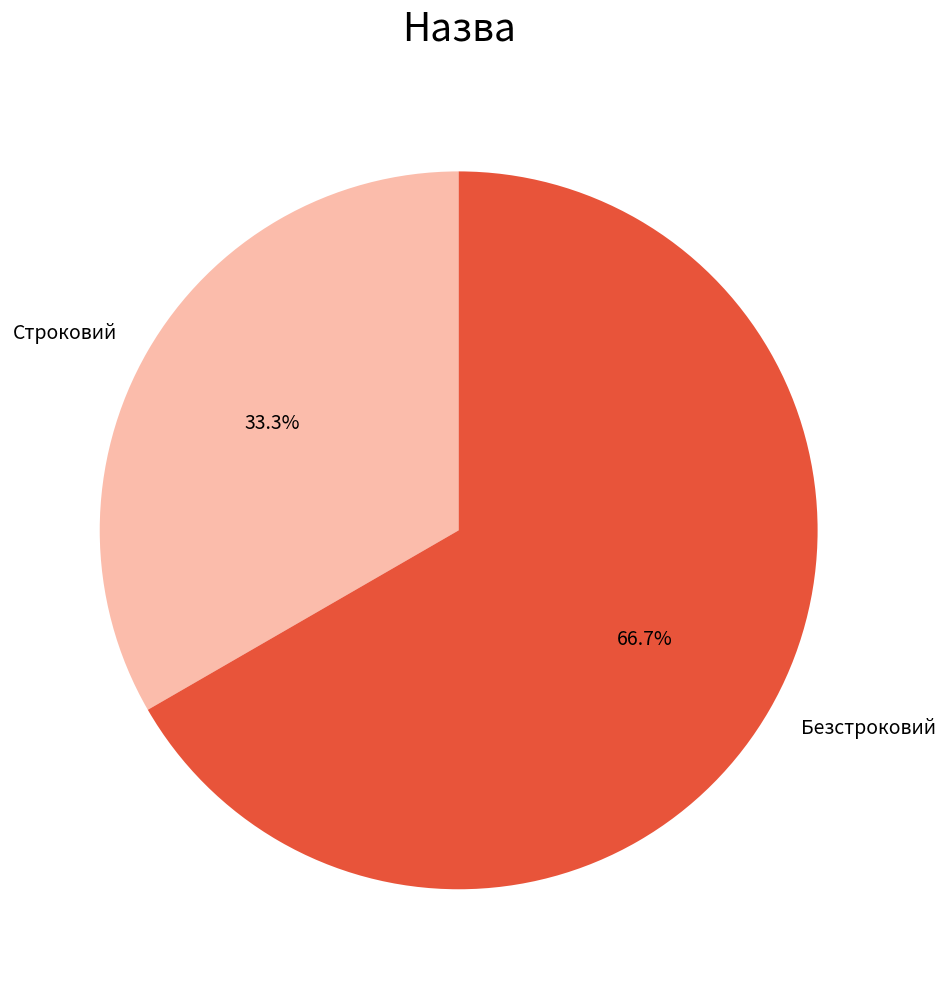

Between Строковий and Безстроковий, which is larger?

Безстроковий